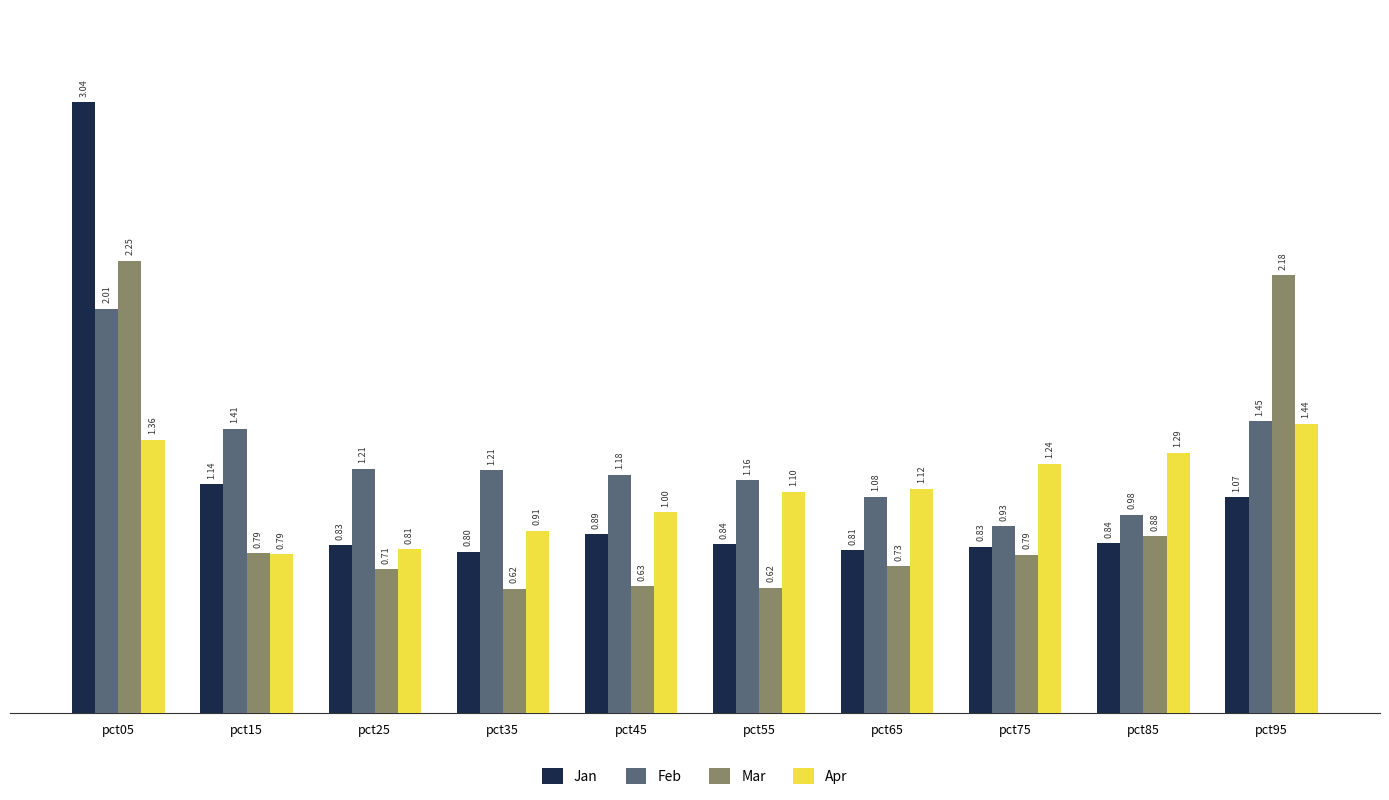

How many values in the Apr series exceed 1?

6